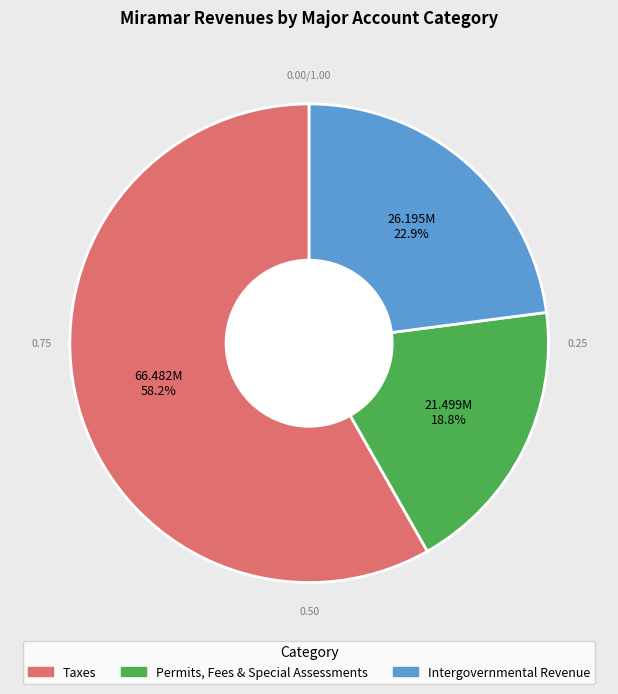

Is there a majority slice in this chart?

Yes